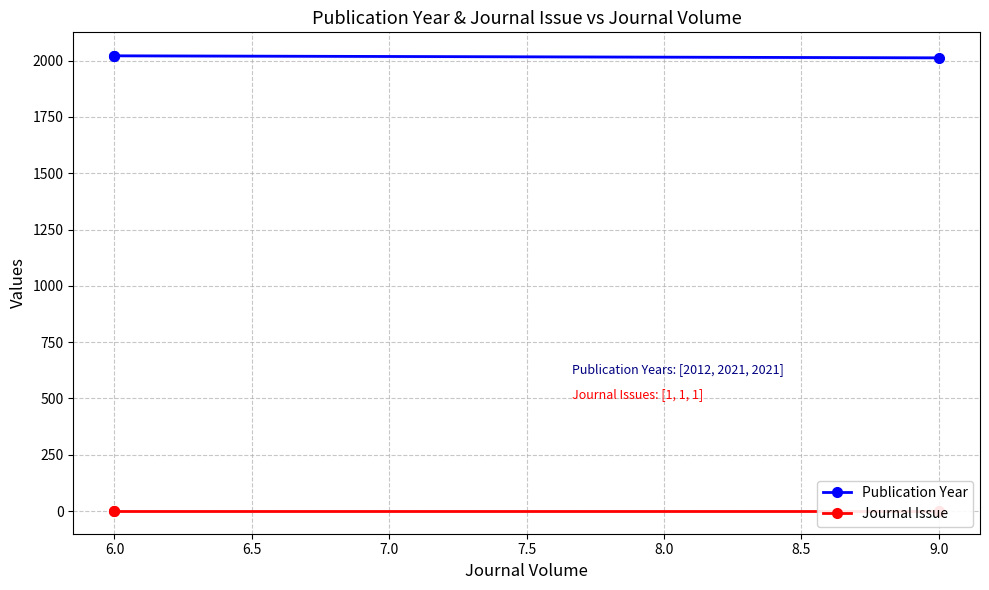

What are all the series names shown in the legend?

Publication Year, Journal Issue